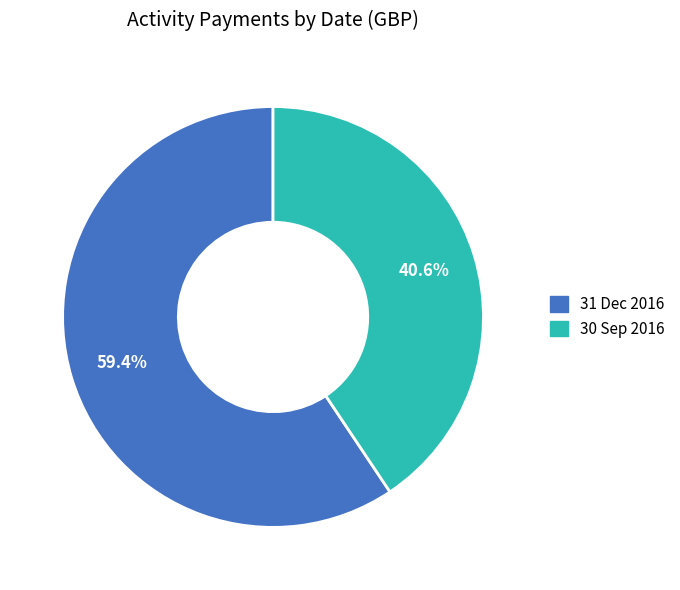

To the nearest percent, what is the combined percentage of 31 Dec 2016 and 30 Sep 2016?

100%